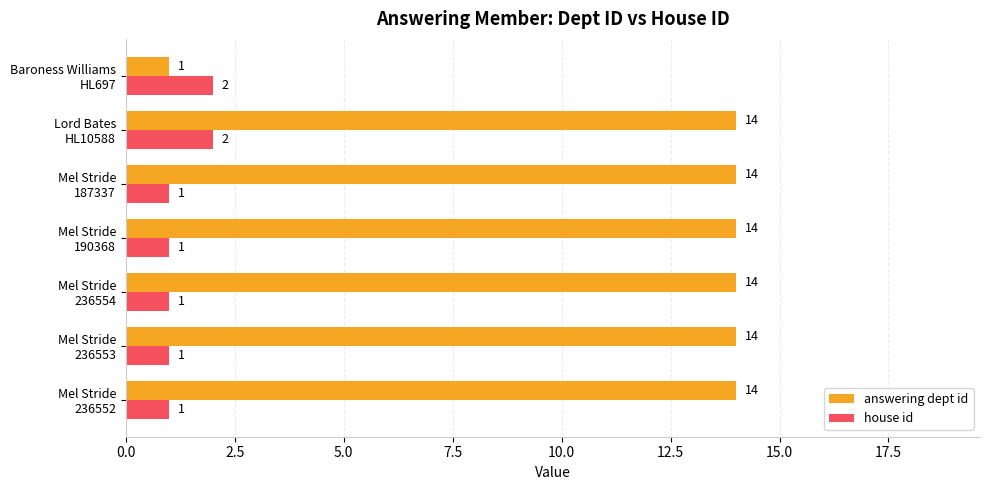

Count the house id values in the range 1 to 2.

7